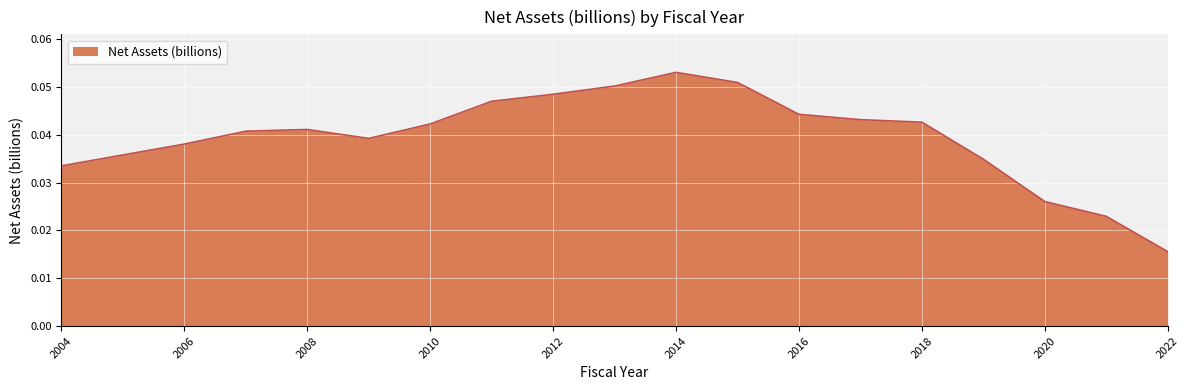

How many lines are shown in the chart?

1